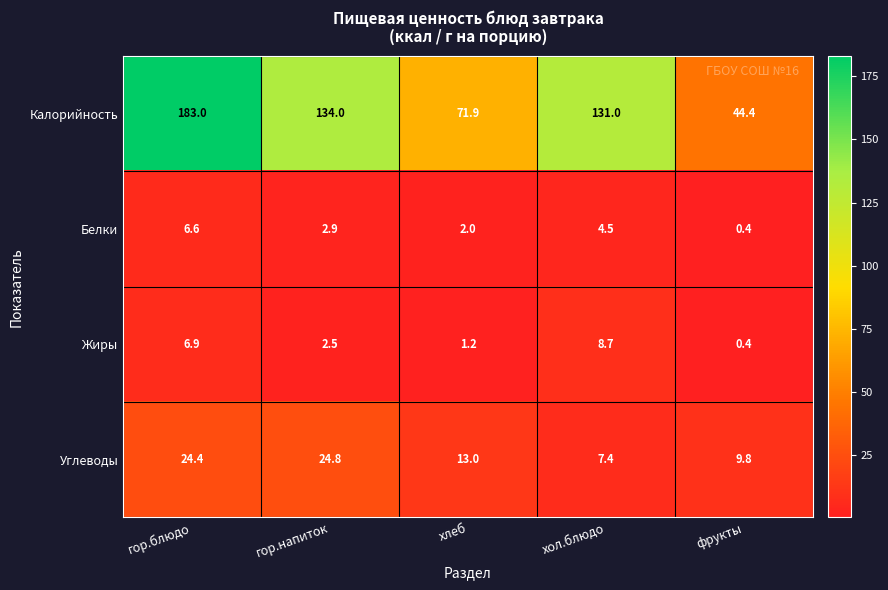

What is the sum of the Калорийность values at фрукты and хлеб?

116.3